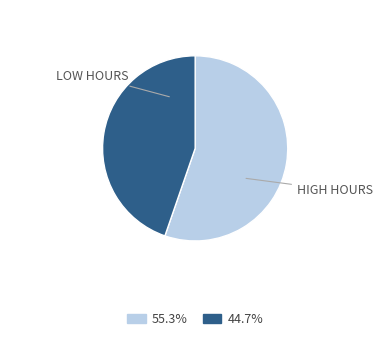

How many slices are in this pie chart?

2